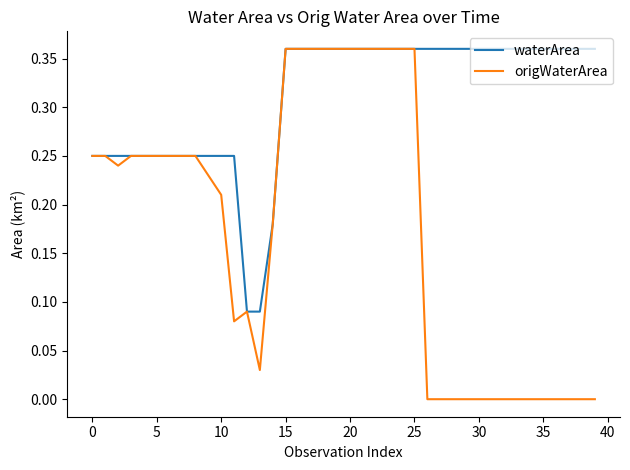

Which series has the largest range (max minus min)?

origWaterArea